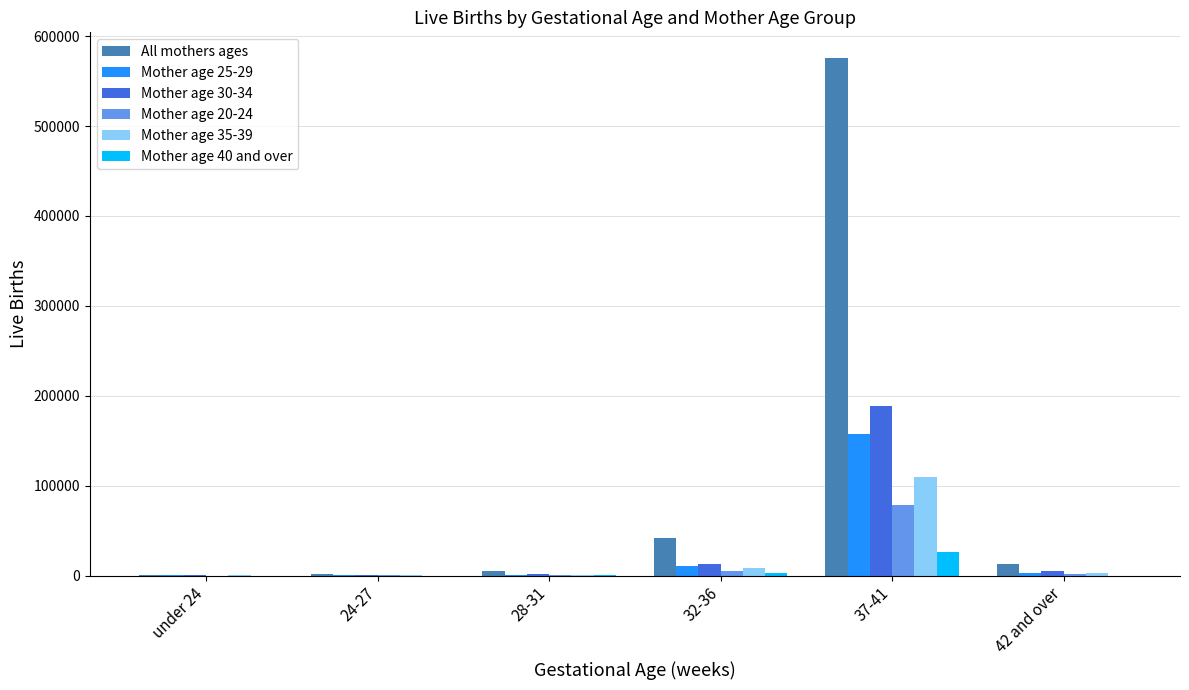

How many data points does each series have?

6